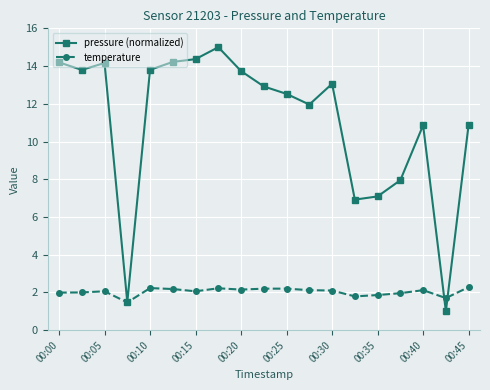

True or false: temperature has more than 0 interior local peaks.

True